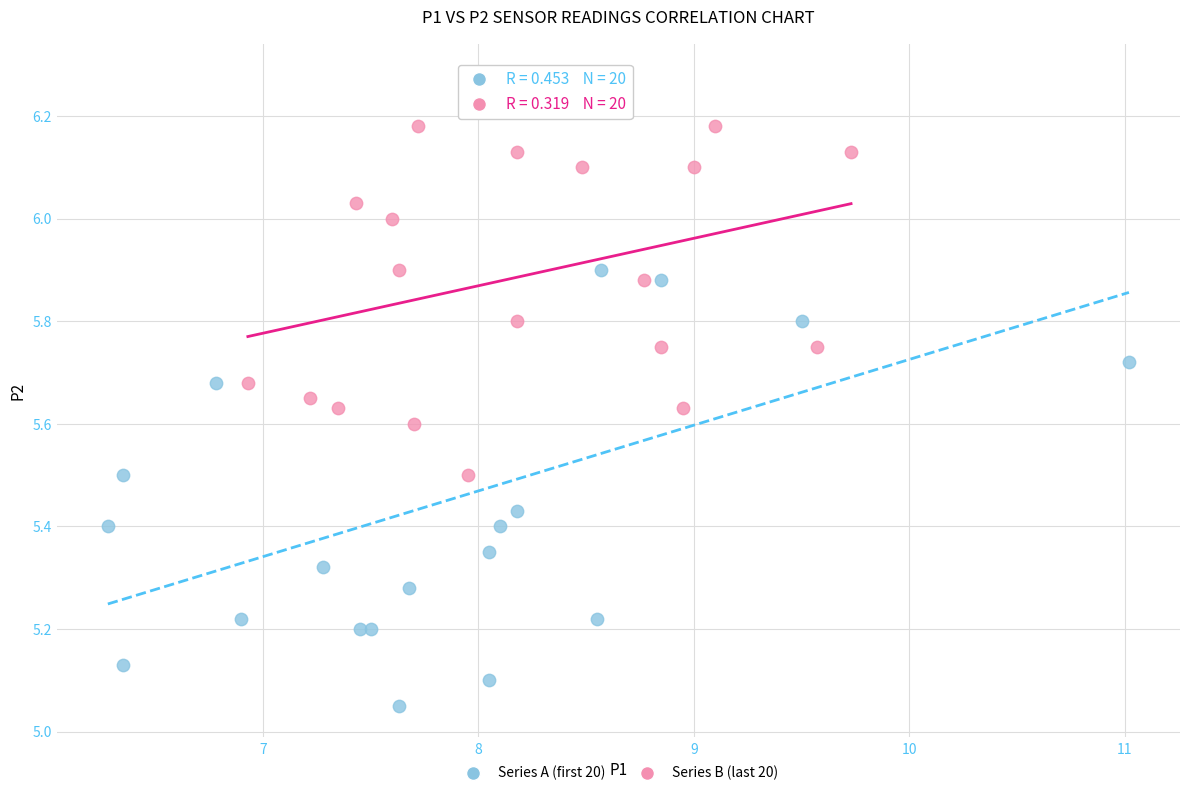

Which series contains the highest Y value?

Series A (first 20)